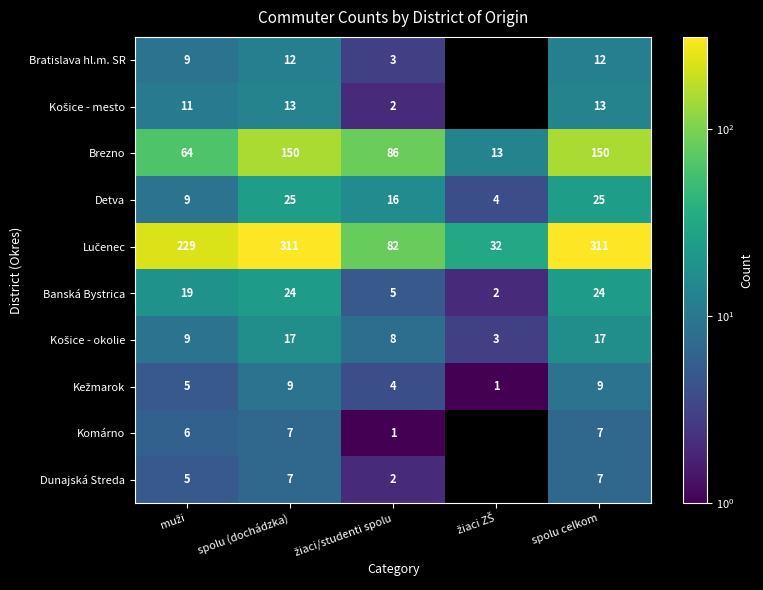

What is the minimum value shown in the chart?

1.0